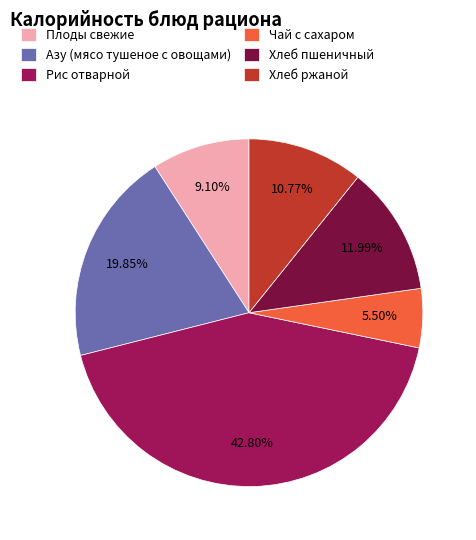

Rank the categories by value from highest to lowest.

Рис отварной, Азу (мясо тушеное с овощами), Хлеб пшеничный, Хлеб ржаной, Плоды свежие, Чай с сахаром